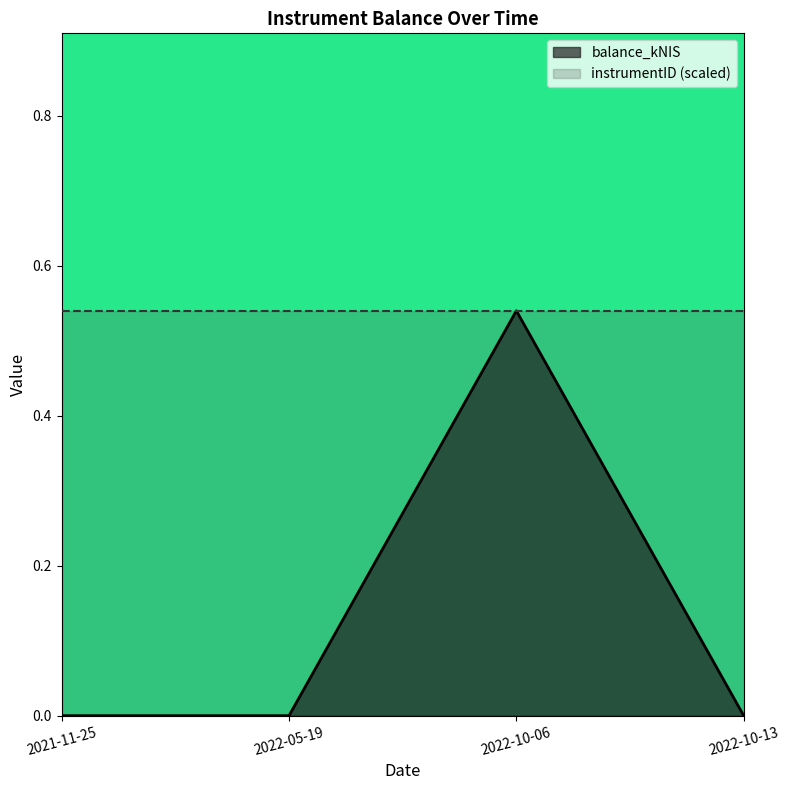

Between 2021-11-25 and 2022-05-19, which is larger?

2021-11-25